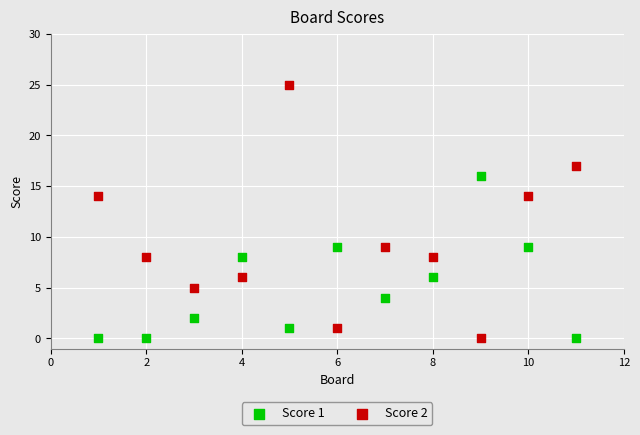

What is the X range (max minus min) for the scatter plot?

10